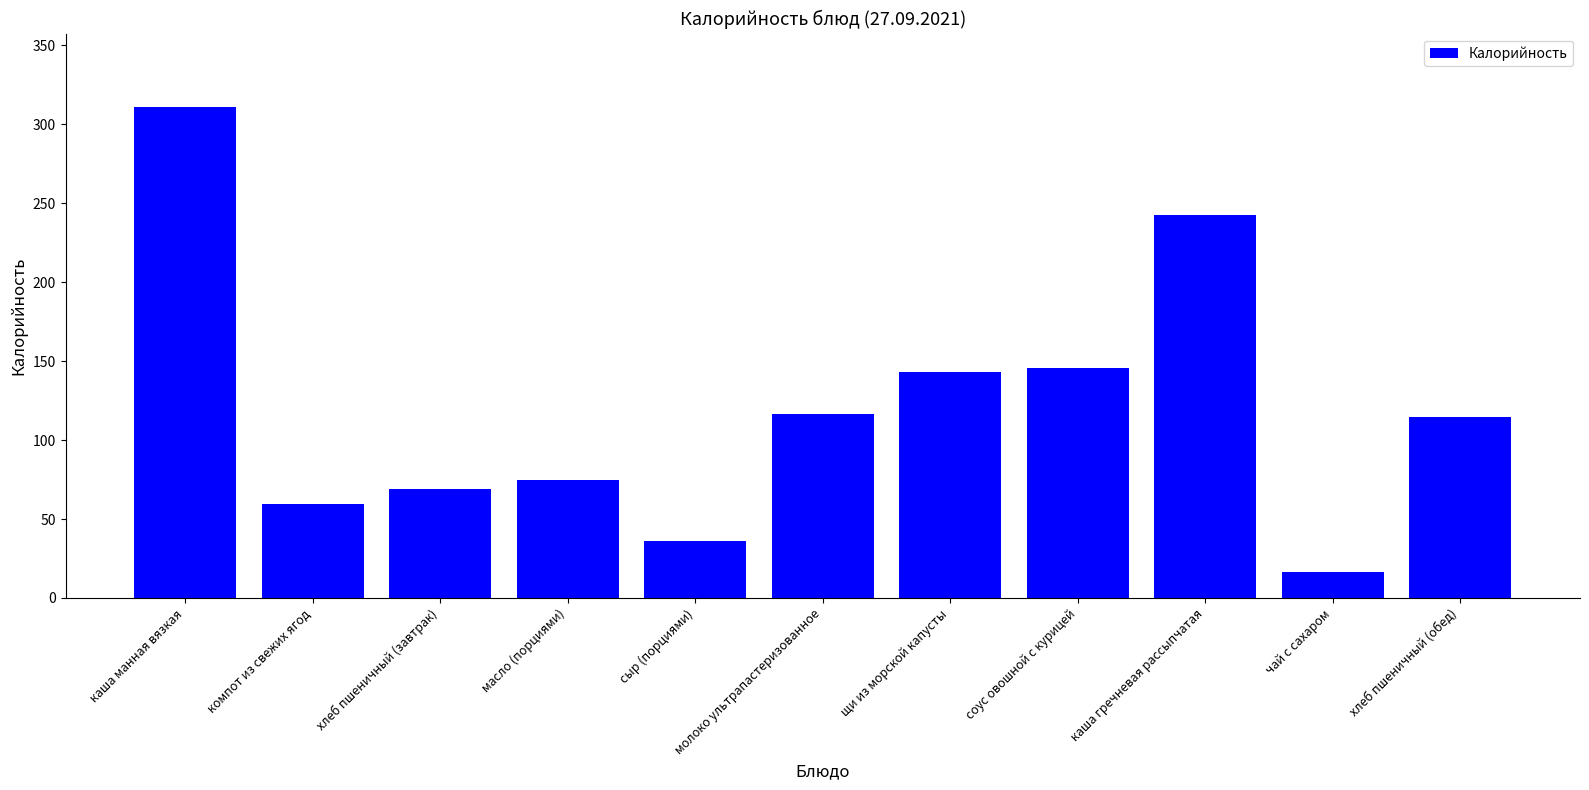

Are the bars horizontal?

No